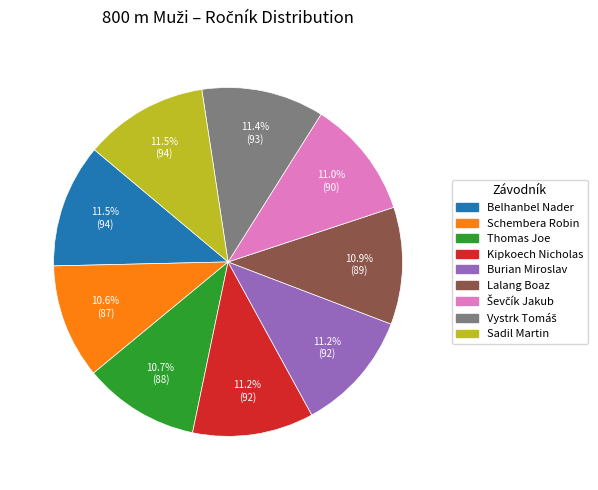

To the nearest percent, what percentage of the pie is Kipkoech Nicholas?

11%